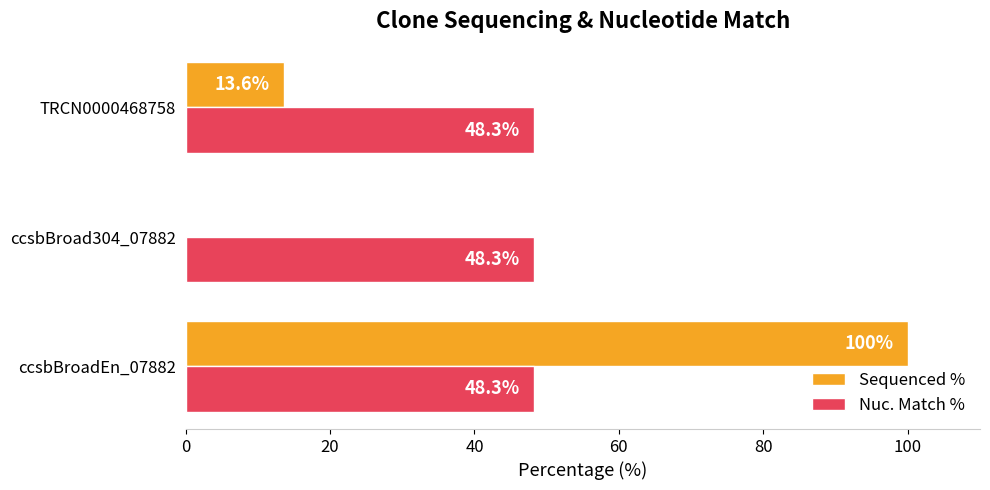

What is the sum of the Sequenced % values at ccsbBroadEn_07882 and ccsbBroad304_07882?

100.0